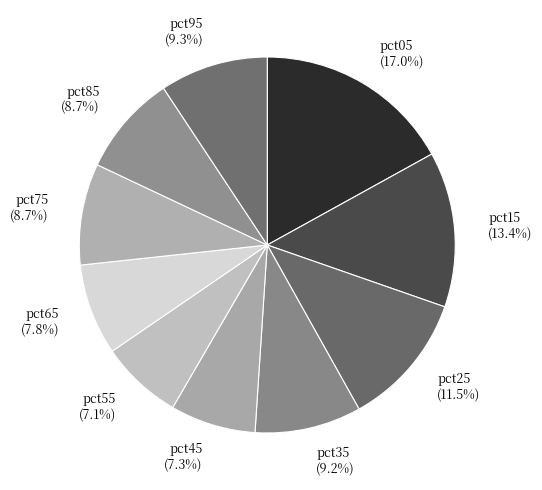

What percentage is the pct85 slice, to the nearest percent?

9%